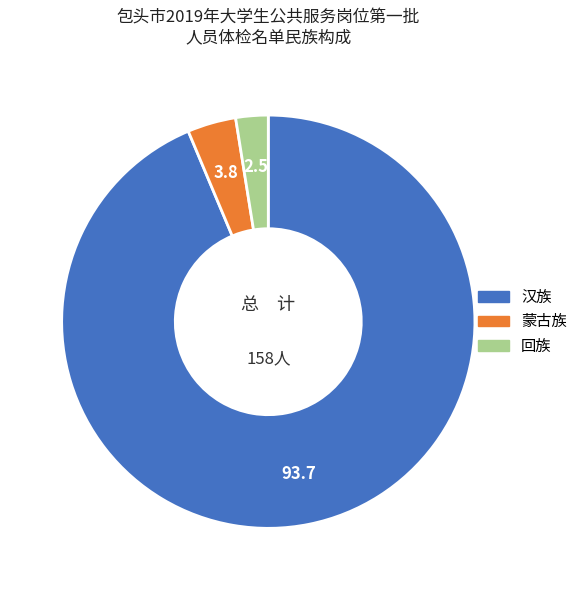

Is it true that 回族 is 3% of the pie?

True